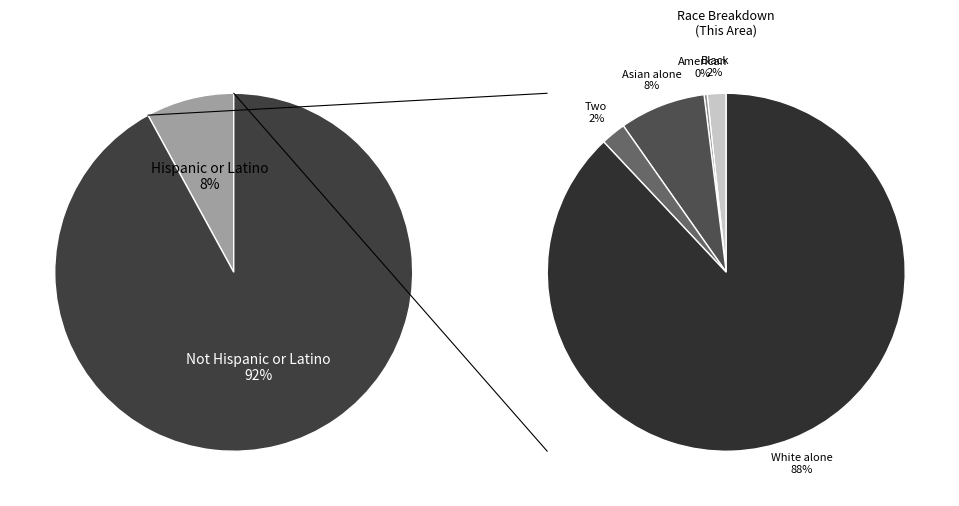

To the nearest percent, what is the average slice percentage?

50%